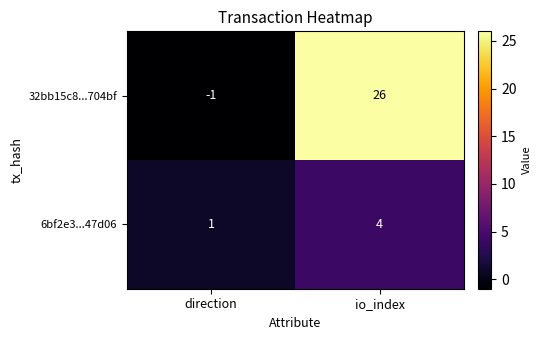

The 6bf2e3...47d06 series shows 0 at direction. True or false?

False